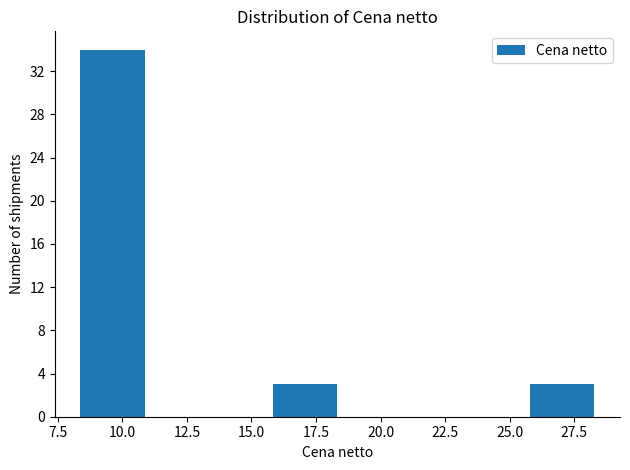

How tall is the bar that spans 26.0 to 28.5 on the x-axis? Neither the bar edges nor the heights are printed on the chart, so give them approximately, as read against the axes.

3